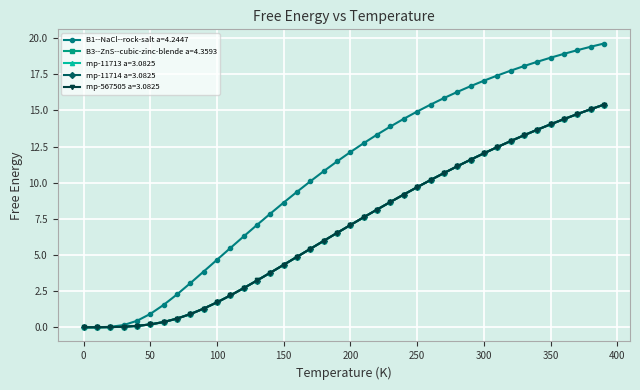

What is the highest value of the mp-11714 a=3.0825 series?

15.4